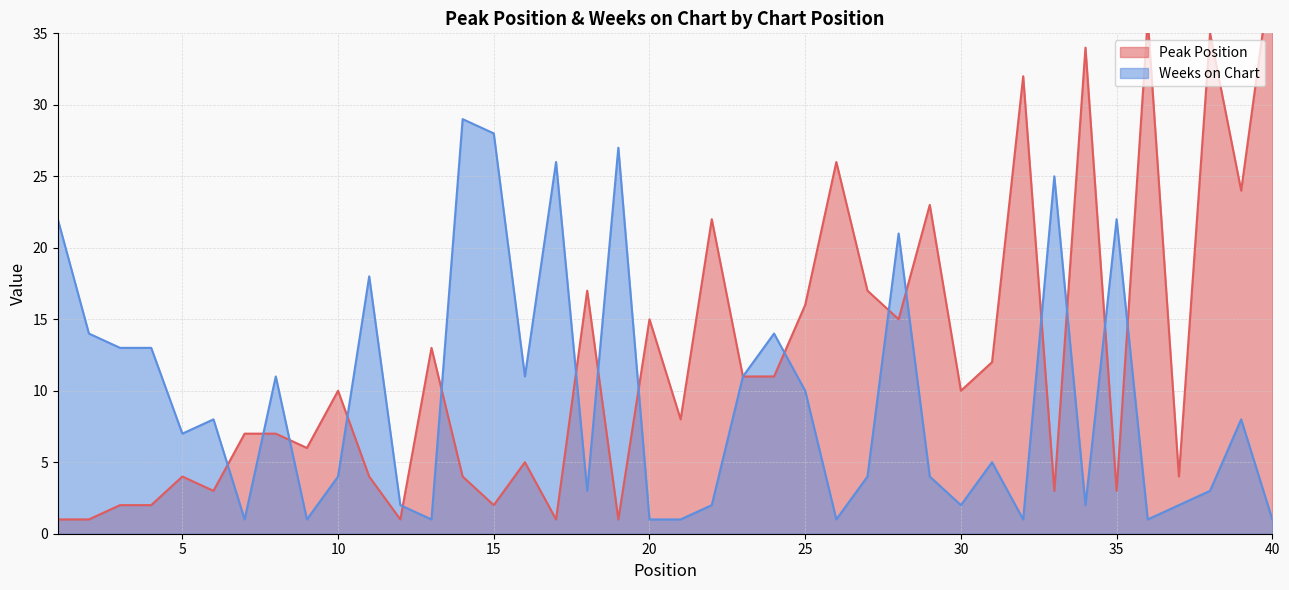

True or false: Weeks on Chart has a value of 4 at 29.

True